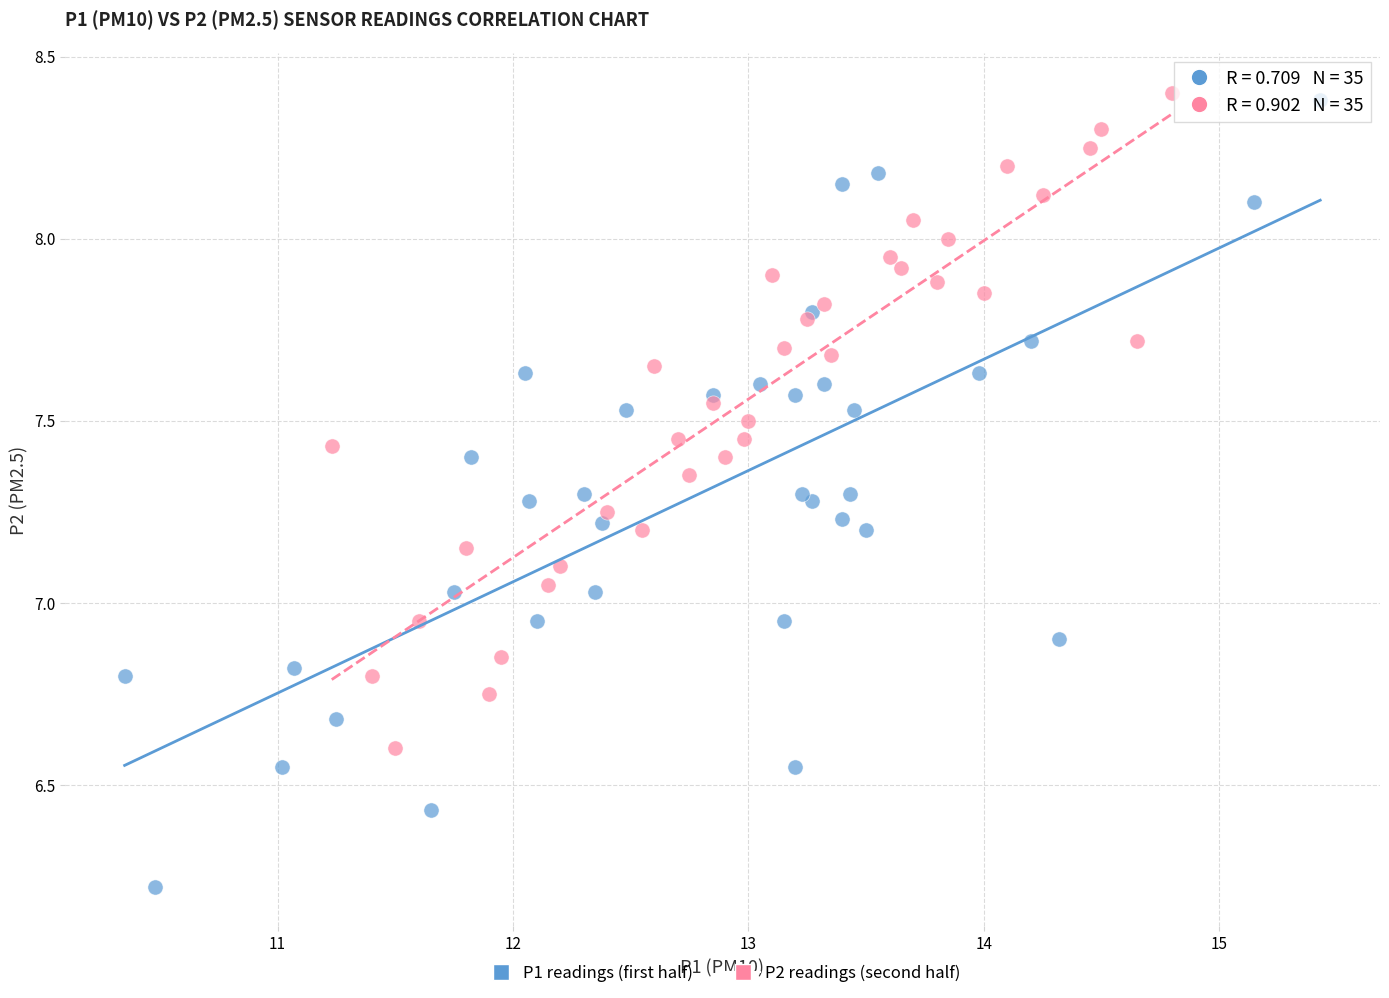

Which series contains the lowest Y value?

P1 readings (first half)